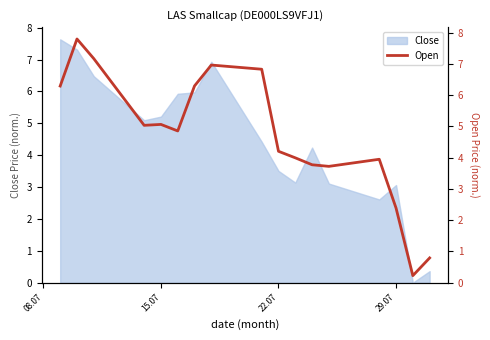

Between 29.07 and 15.07, which is larger?

15.07